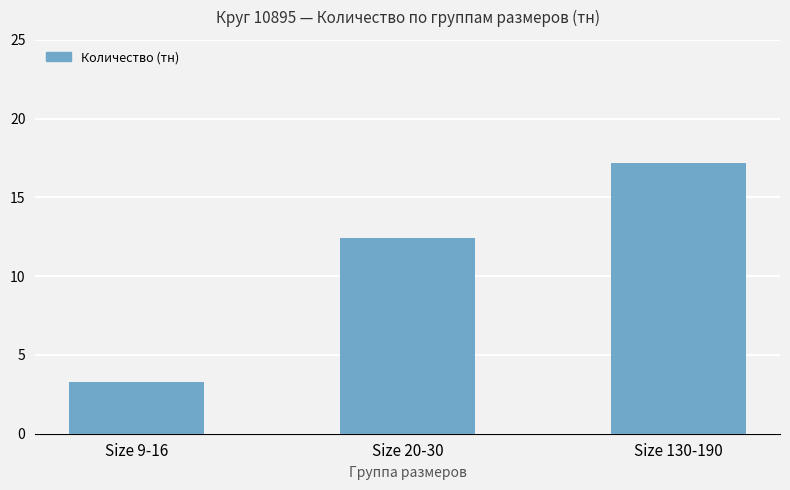

List the labels in order of value, largest first.

Size 130-190, Size 20-30, Size 9-16